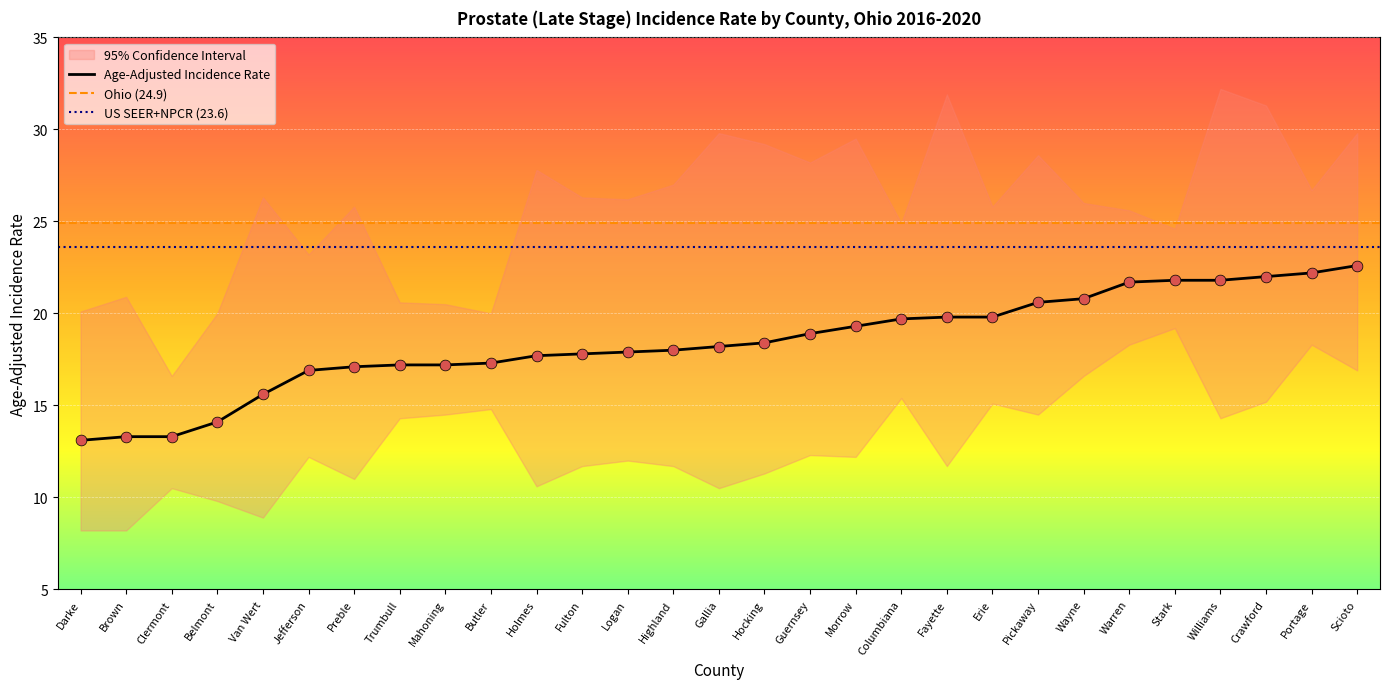

At which category is the sum across all series the highest?

Scioto